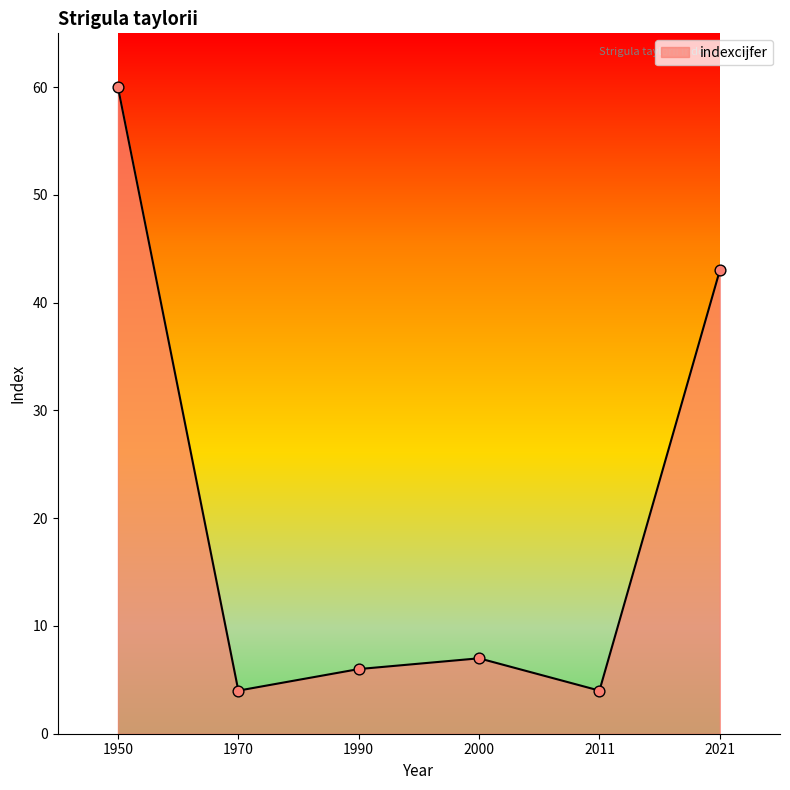

What is the change in value from 1950 to 1990?

-54